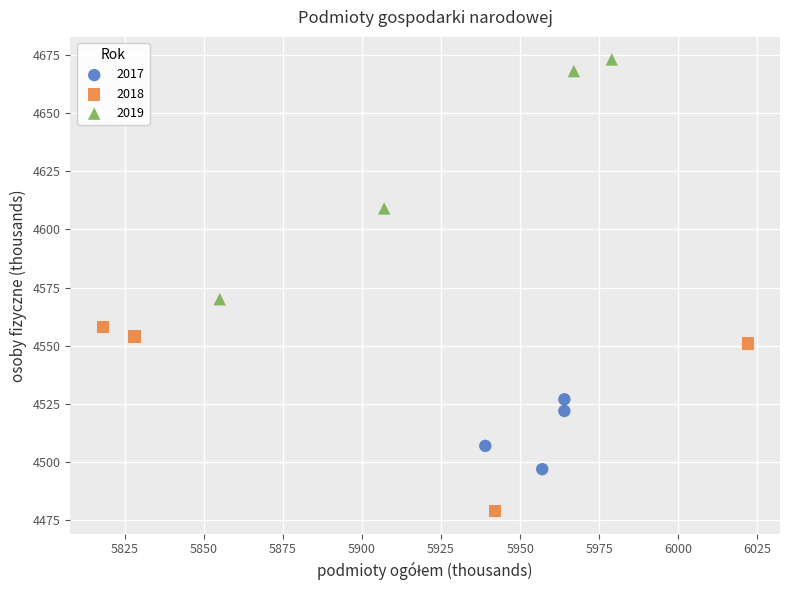

Which series contains the highest Y value?

2019